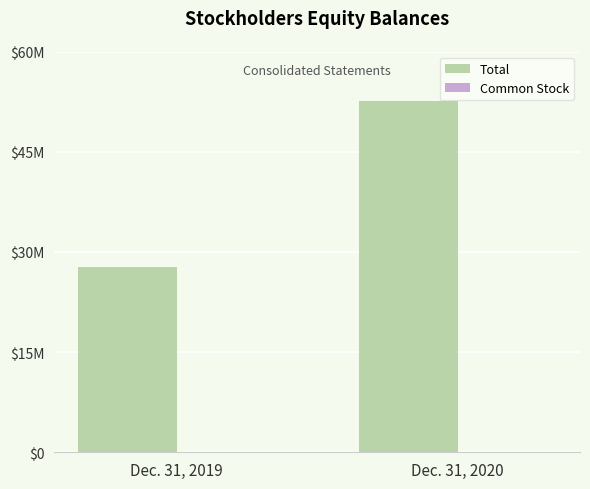

Are the bars horizontal?

No